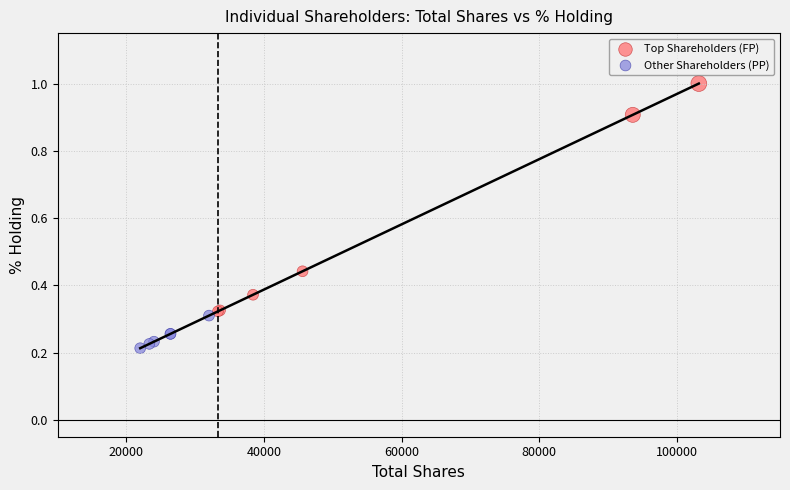

Which series has the widest spread of Y values?

Top Shareholders (FP)